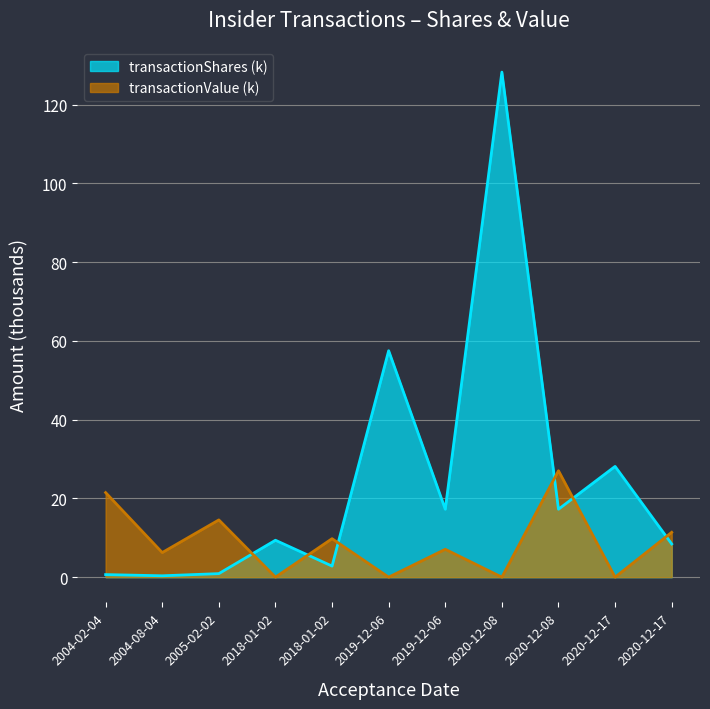

What is the greatest value displayed?

128.3